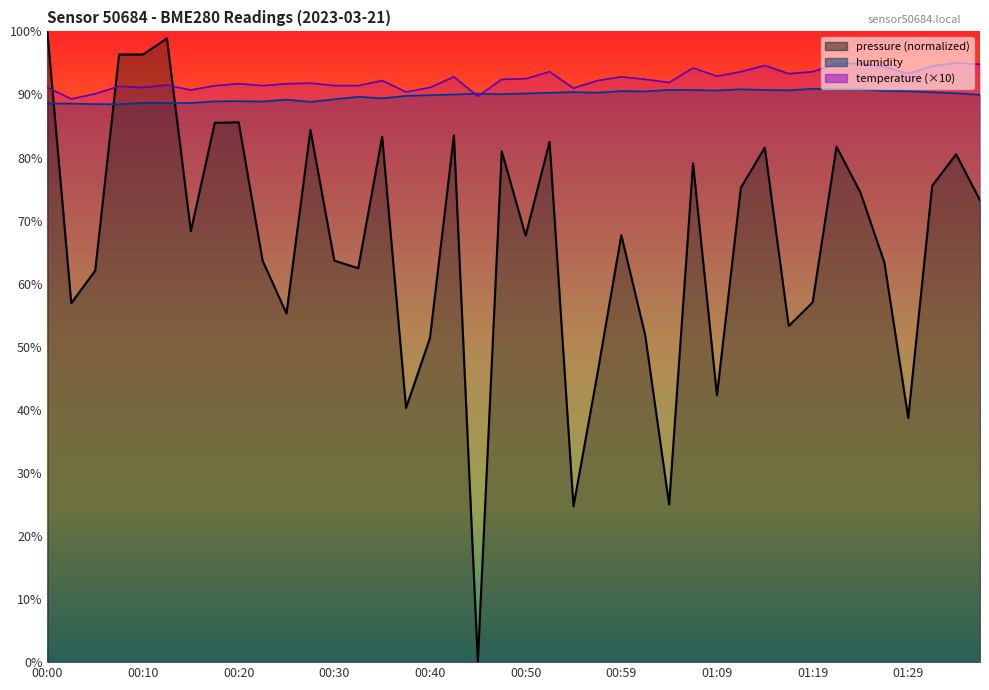

Reading left to right, list all the values displayed in this chart.

pressure: 00:00=100.0	00:03=56.9	00:05=62.1	00:08=96.3	00:10=96.3	00:13=98.9	00:15=68.3	00:18=85.5	00:20=85.6	00:23=63.7	00:25=55.3	00:28=84.4	00:30=63.7	00:32=62.5	00:35=83.3	00:37=40.3	00:40=51.4	00:42=83.5	00:45=0.0	00:47=81.0	00:50=67.6	00:52=82.5	00:54=24.7	00:57=45.7	00:59=67.7	01:02=51.8	01:04=25.0	01:07=79.1	01:09=42.3	01:12=75.2	01:14=81.6	01:17=53.3	01:19=57.0	01:21=81.7	01:24=74.5	01:26=63.4	01:29=38.7	01:31=75.5	01:34=80.5	01:36=73.2
humidity: 00:00=88.6	00:03=88.5	00:05=88.5	00:08=88.4	00:10=88.7	00:13=88.7	00:15=88.6	00:18=88.9	00:20=88.9	00:23=88.9	00:25=89.2	00:28=88.8	00:30=89.2	00:32=89.6	00:35=89.4	00:37=89.8	00:40=89.9	00:42=90.0	00:45=90.1	00:47=90.0	00:50=90.2	00:52=90.3	00:54=90.4	00:57=90.3	00:59=90.5	01:02=90.5	01:04=90.7	01:07=90.7	01:09=90.6	01:12=90.8	01:14=90.7	01:17=90.7	01:19=90.9	01:21=90.8	01:24=90.8	01:26=90.6	01:29=90.5	01:31=90.4	01:34=90.2	01:36=90.0
temperature: 00:00=91.1	00:03=89.3	00:05=90.1	00:08=91.3	00:10=91.1	00:13=91.5	00:15=90.7	00:18=91.4	00:20=91.7	00:23=91.4	00:25=91.7	00:28=91.8	00:30=91.4	00:32=91.4	00:35=92.2	00:37=90.4	00:40=91.1	00:42=92.8	00:45=89.7	00:47=92.4	00:50=92.5	00:52=93.6	00:54=91.0	00:57=92.2	00:59=92.8	01:02=92.4	01:04=91.9	01:07=94.2	01:09=92.9	01:12=93.6	01:14=94.6	01:17=93.3	01:19=93.6	01:21=94.9	01:24=94.9	01:26=94.4	01:29=93.3	01:31=94.5	01:34=95.0	01:36=94.8